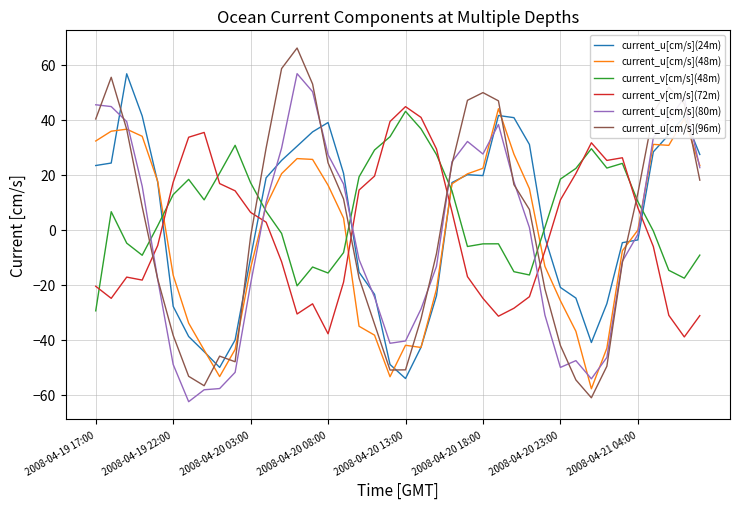

What are all the series names shown in the legend?

current_u[cm/s](24m), current_u[cm/s](48m), current_v[cm/s](48m), current_v[cm/s](72m), current_u[cm/s](80m), current_u[cm/s](96m)